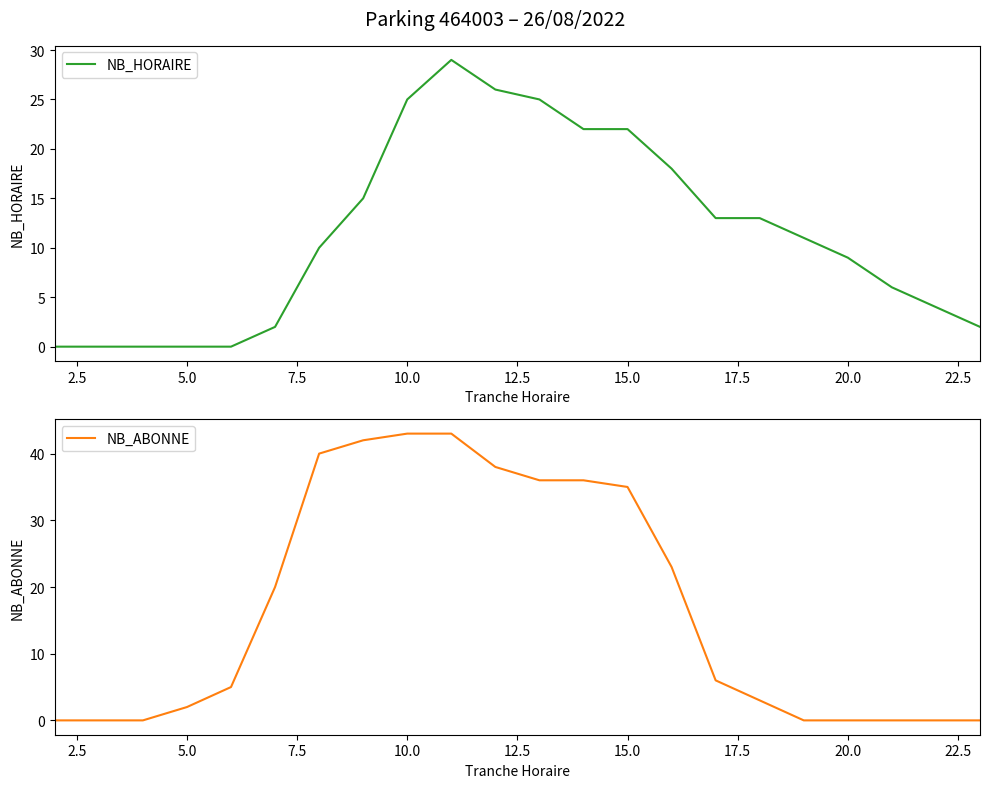

What is the highest value of the NB_HORAIRE series?

29